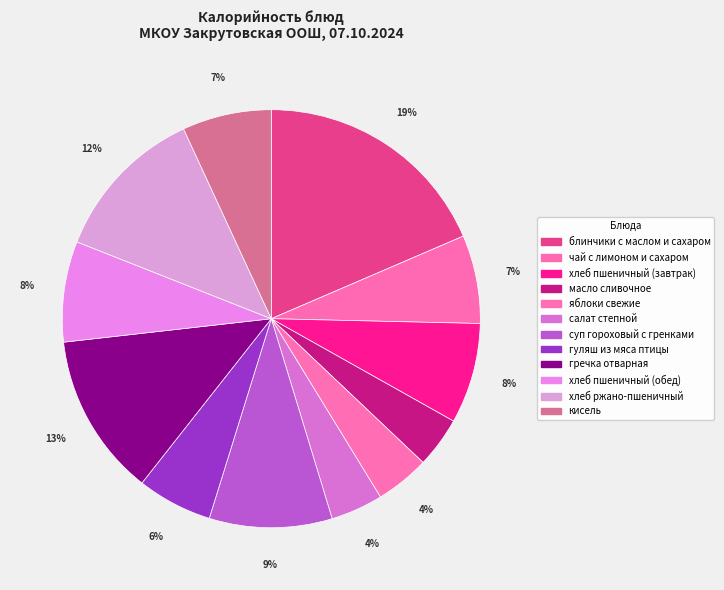

Count the number of slices in the pie.

12